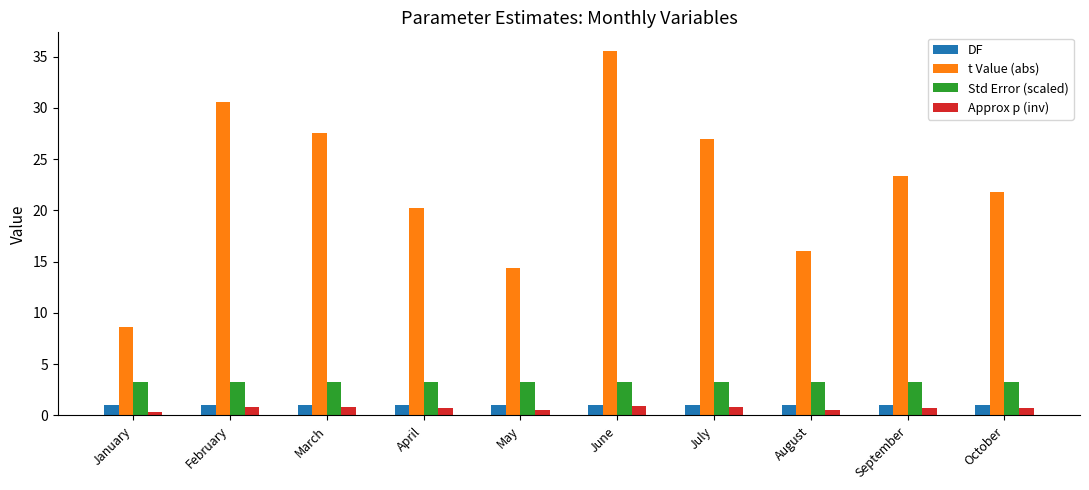

Which series has the largest total across all categories?

t Value (abs)